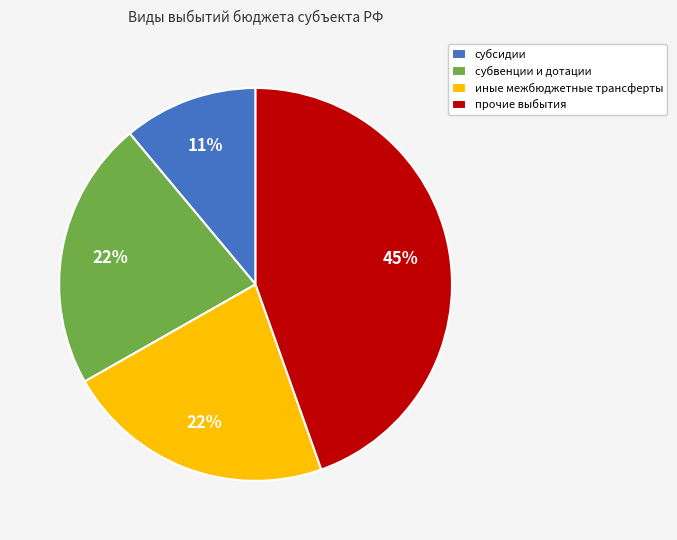

To the nearest percent, what percentage of the pie is иные межбюджетные трансферты?

22%